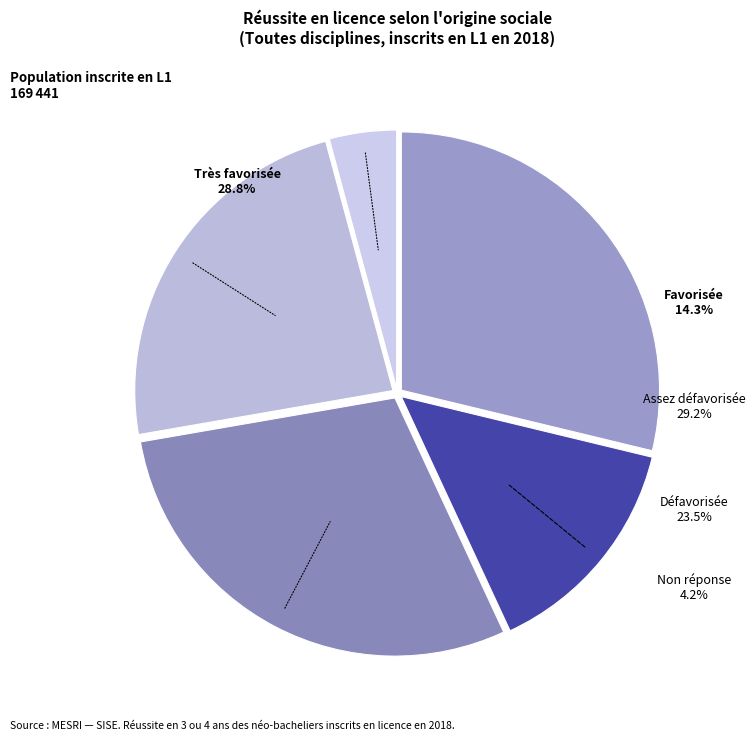

How many slices are in this pie chart?

5